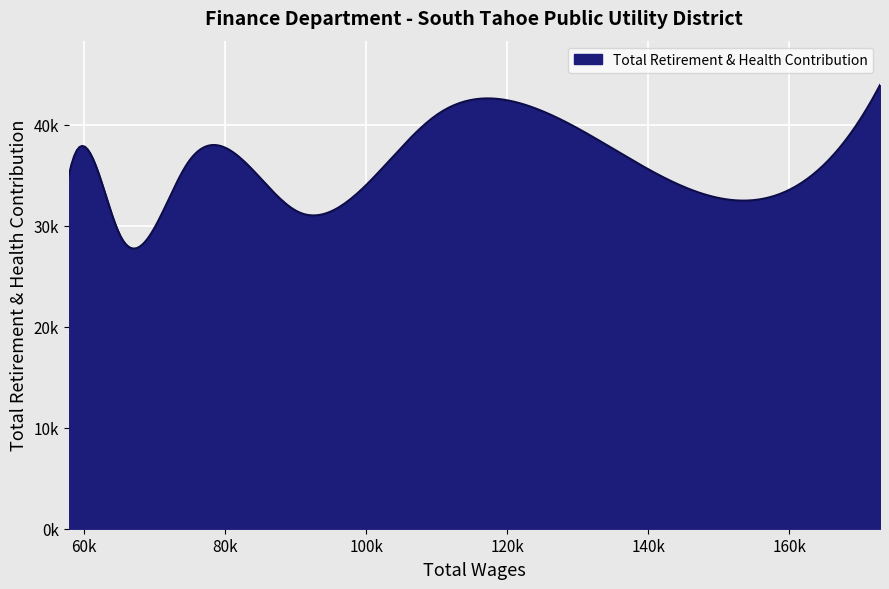

What is the sum of all values?

326010